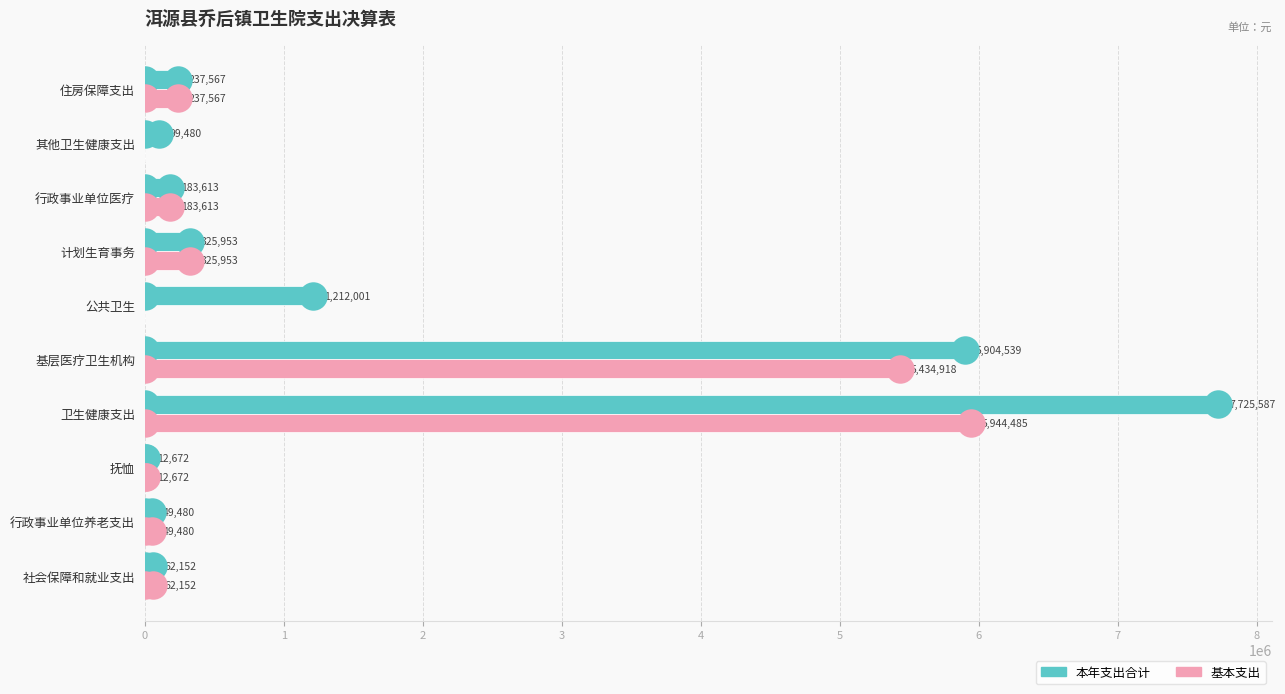

What are all the series names shown in the legend?

本年支出合计, 基本支出